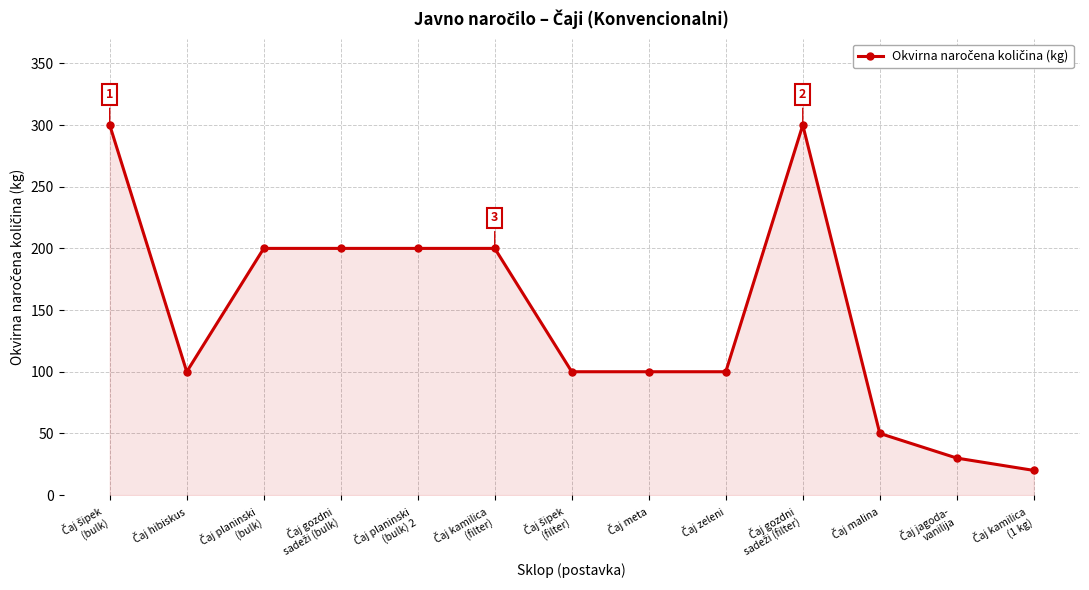

What is the difference between the maximum and minimum values?

280